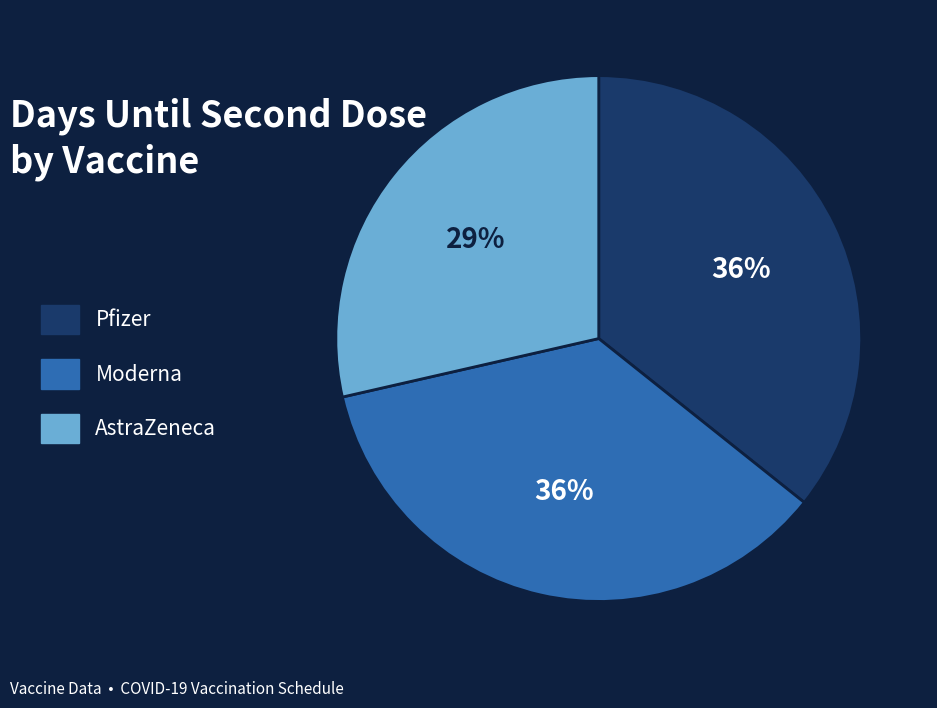

Count the number of slices in the pie.

3